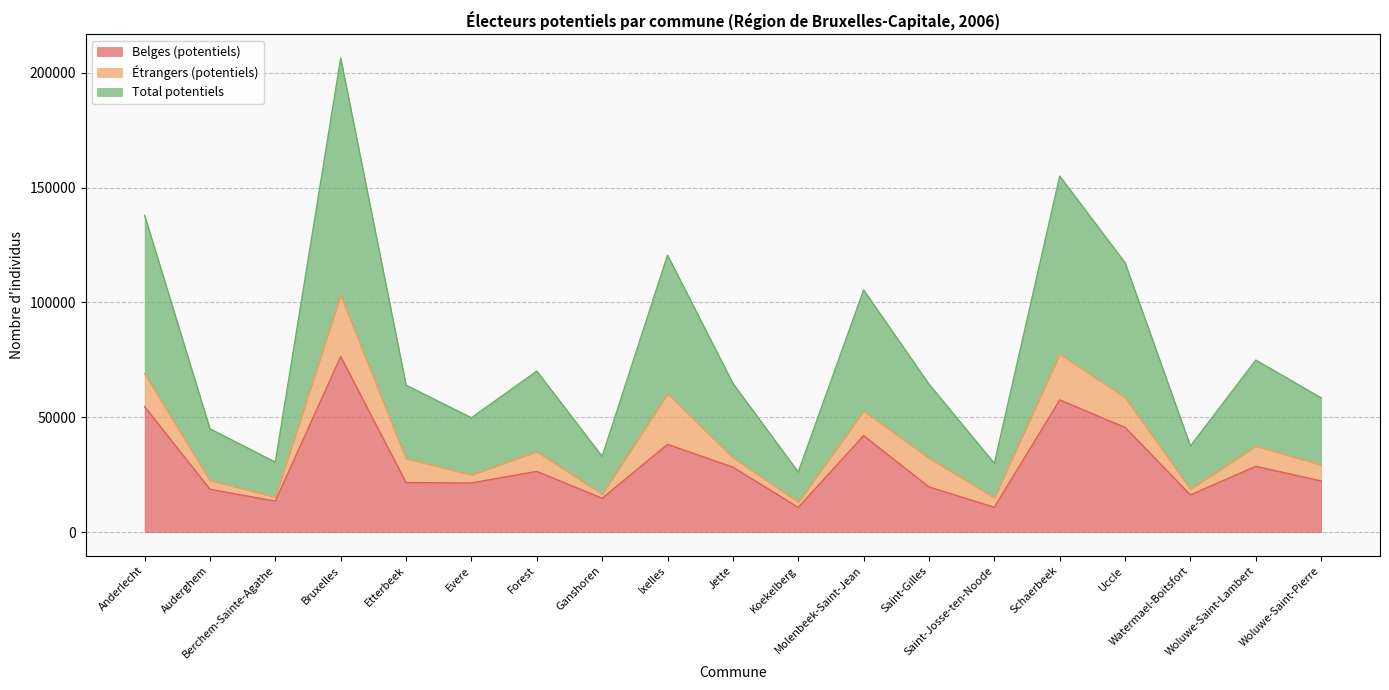

How many values in the Belges (potentiels) series are below 22228?

9